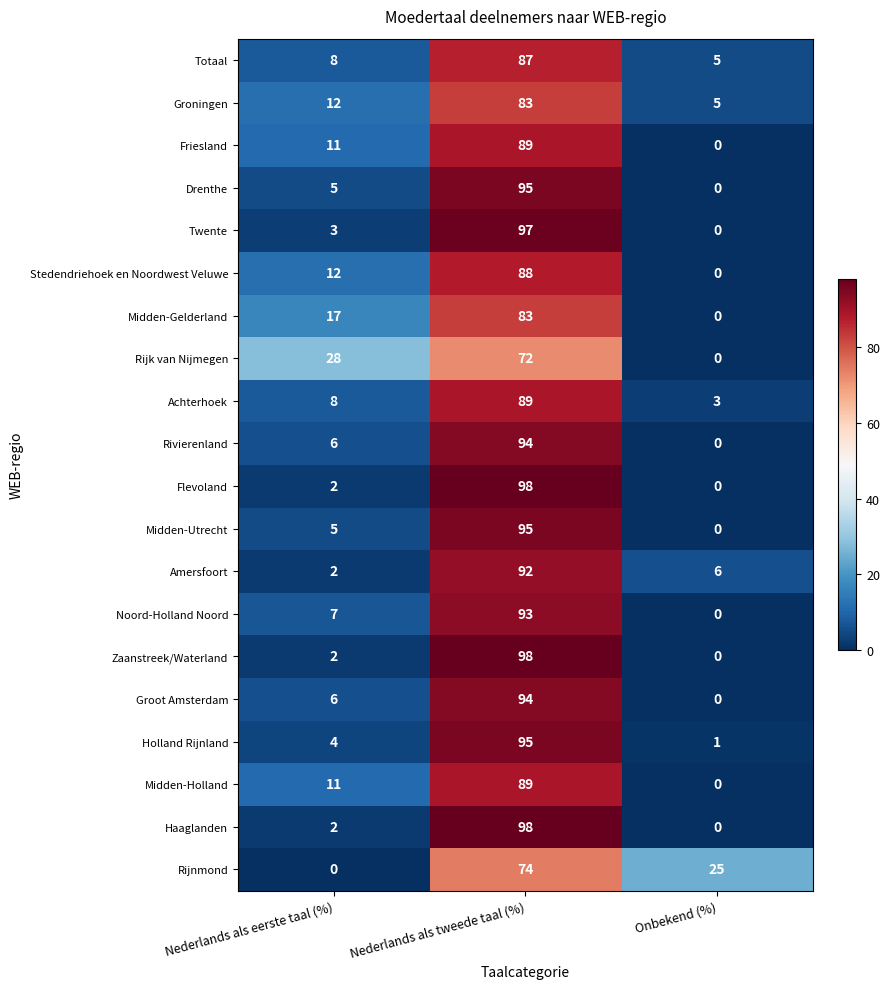

Is it true that Zaanstreek/Waterland equals 2 at Nederlands als eerste taal (%)?

True